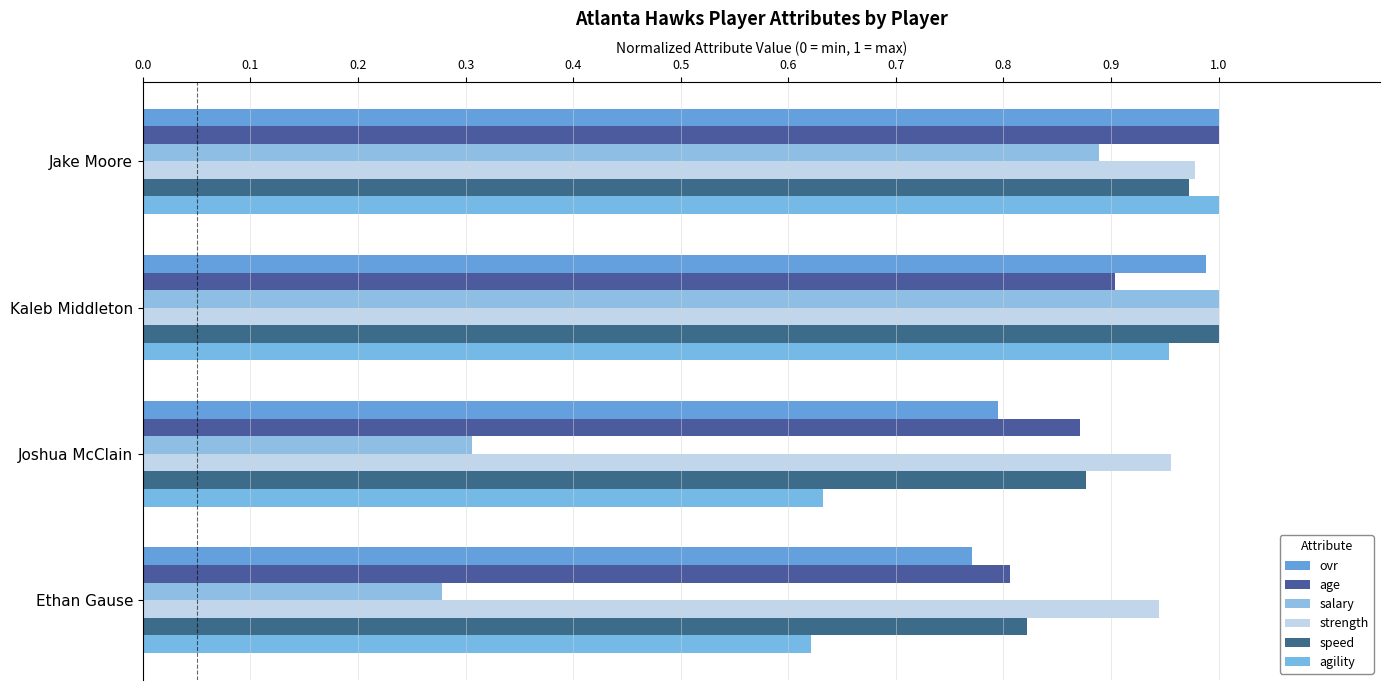

How many distinct data groups are displayed?

6